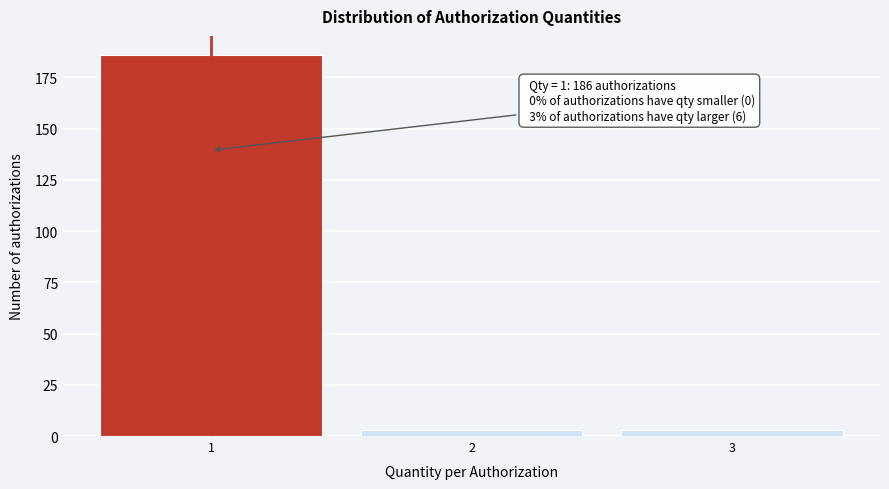

Reading left to right, extract all data points from this chart.

1=186	2=3	3=3